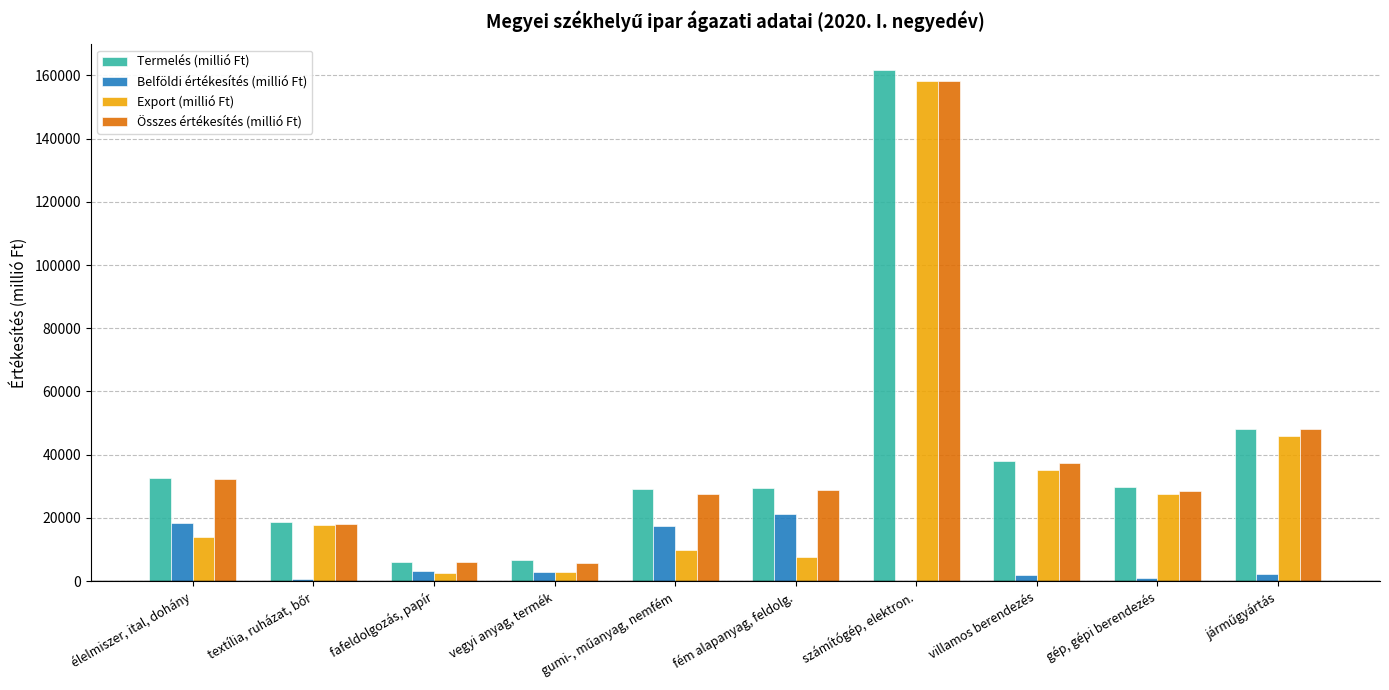

Read the Export (millió Ft) value at gép, gépi berendezés.

27531